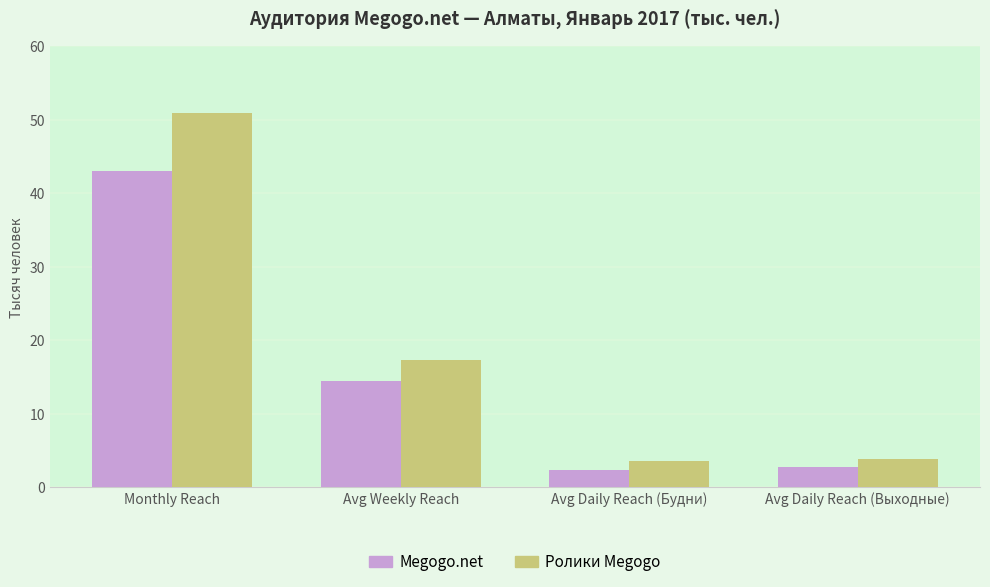

Rank the series by their average value, from highest to lowest.

Ролики Megogo, Megogo.net